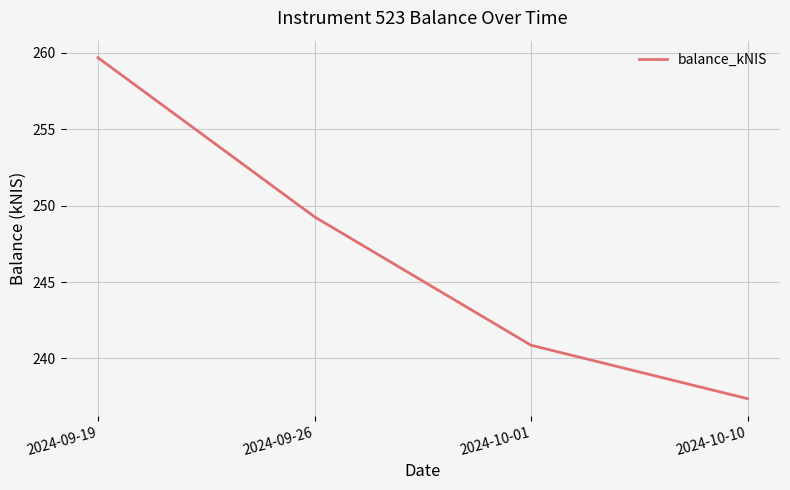

Rank the categories by value from highest to lowest.

2024-09-19, 2024-09-26, 2024-10-01, 2024-10-10